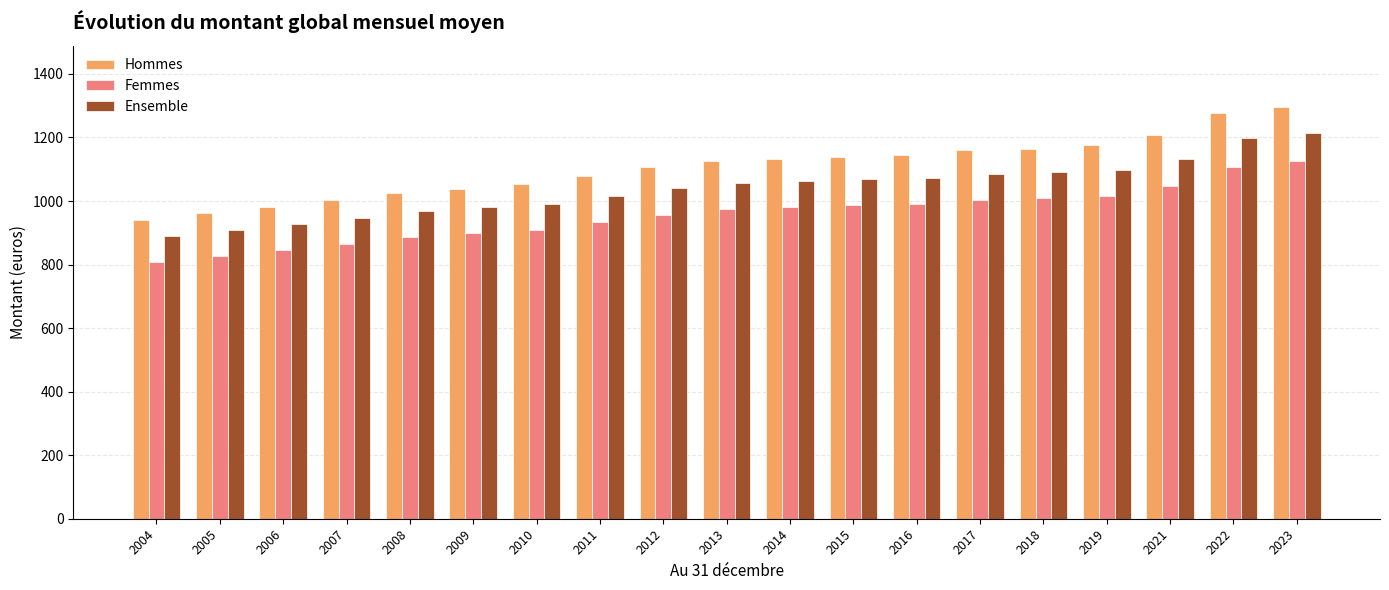

What are all the series names shown in the legend?

Hommes, Femmes, Ensemble